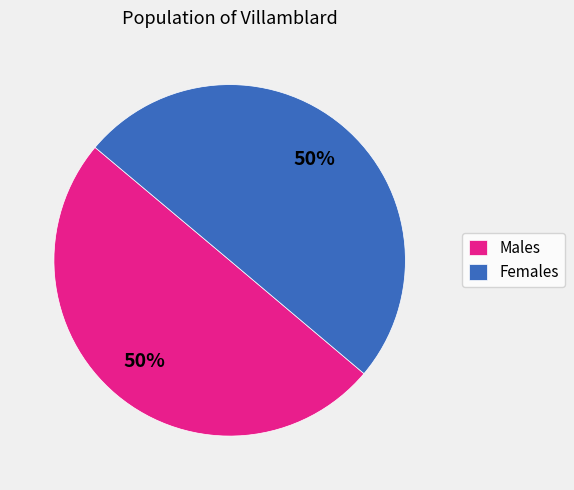

Approximately how many times larger is the value at Females compared to Males?

1.0